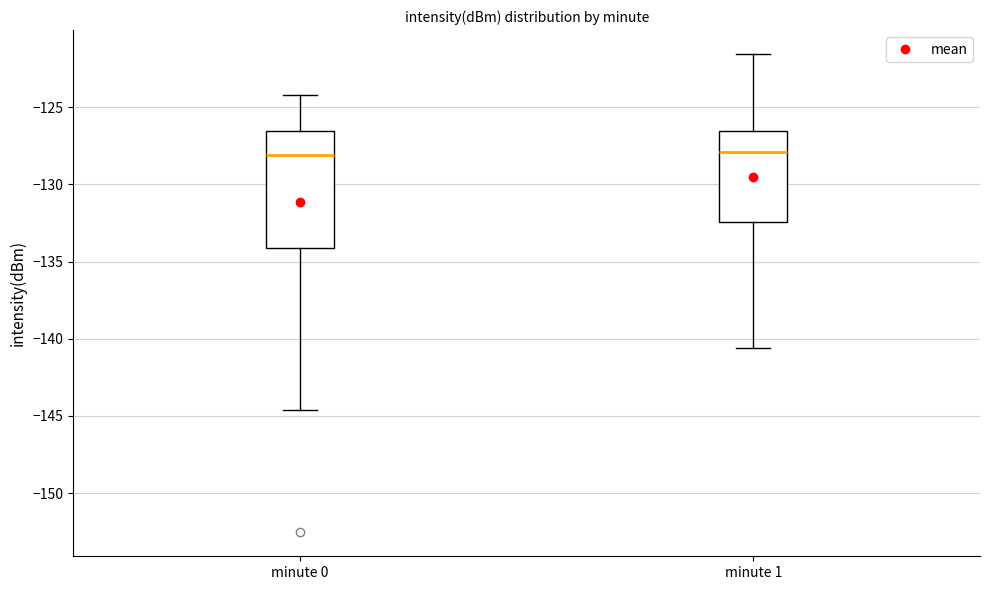

Comparing the boxes themselves (not the whiskers), which one is the tallest?

minute 0